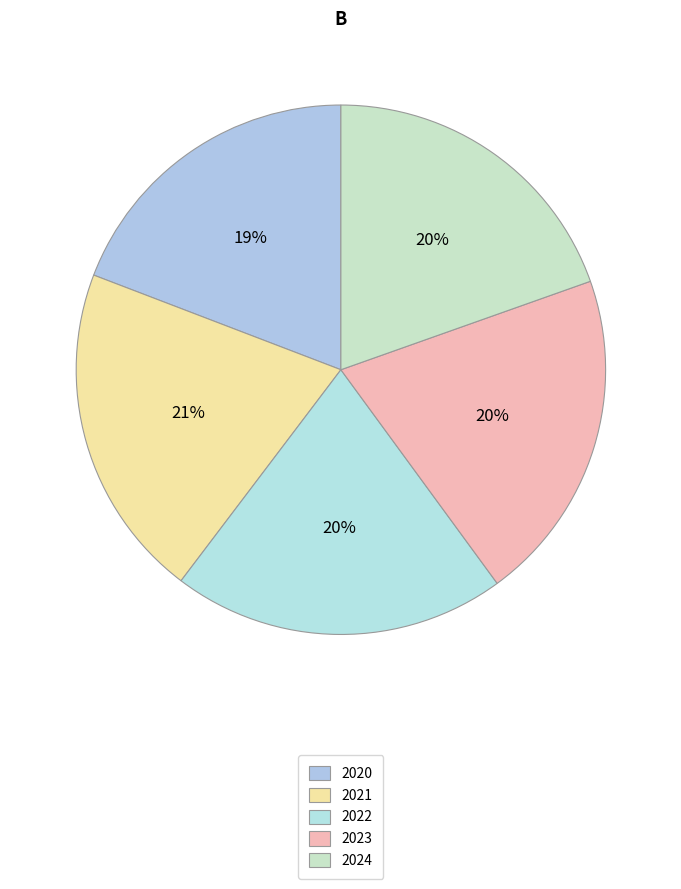

Does 2020 account for over 50% of the chart?

No